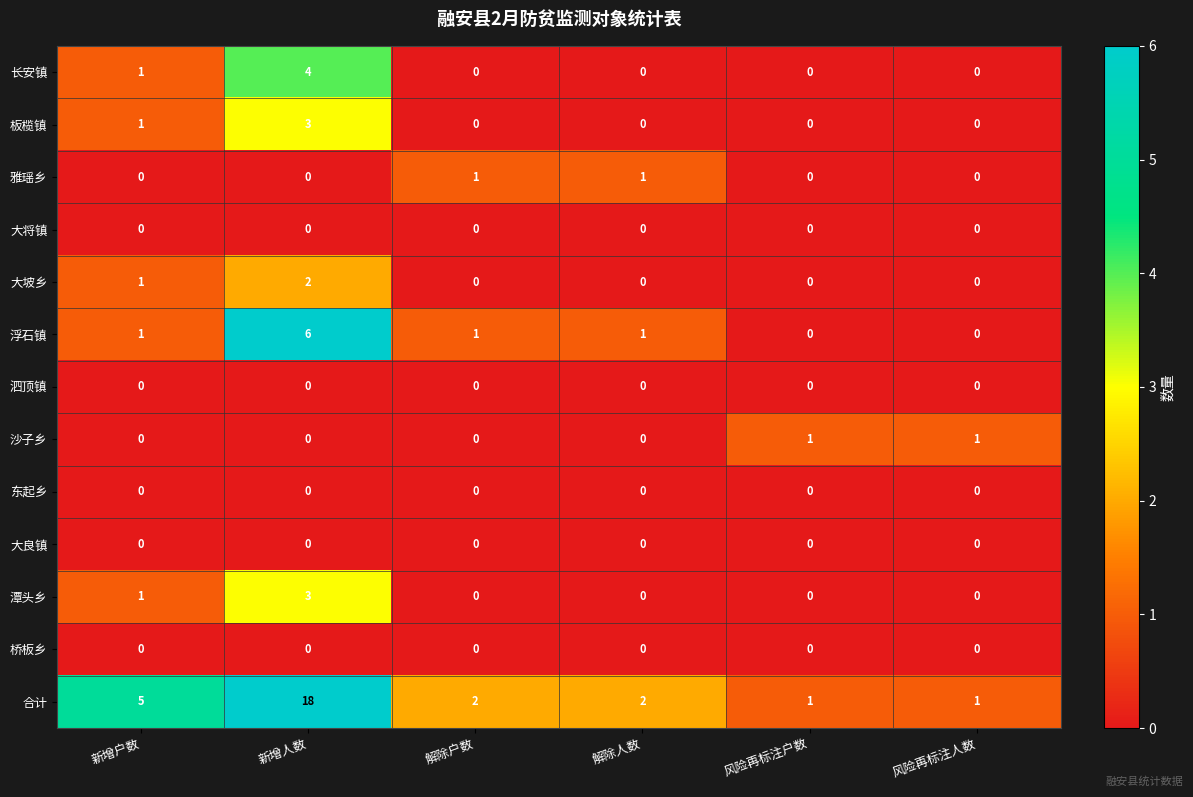

What is the difference between the maximum and minimum values in the 合计 series?

17